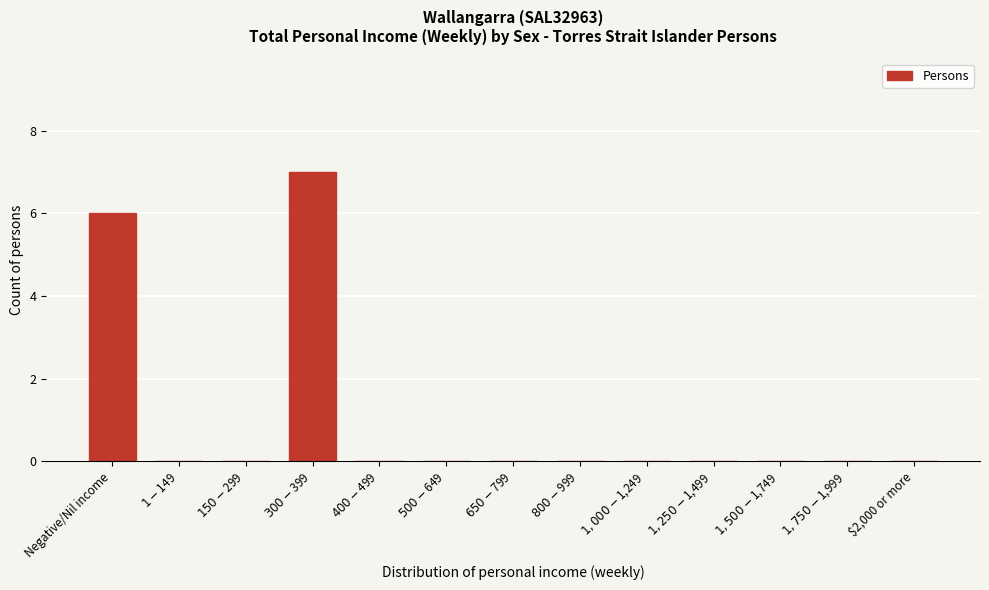

What is the sum of all values?

13